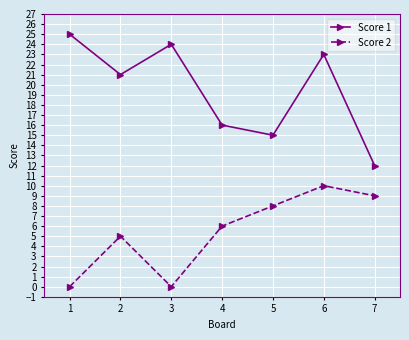

Where is Score 2 nearest to the value 5?

2